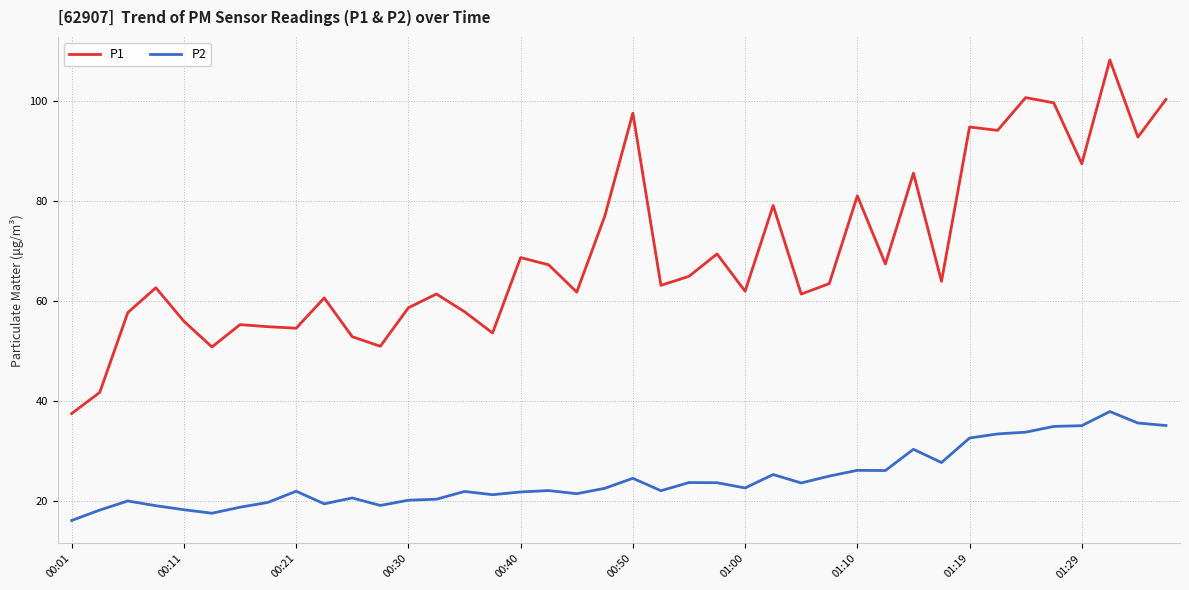

What is the highest value of the P1 series?

108.2